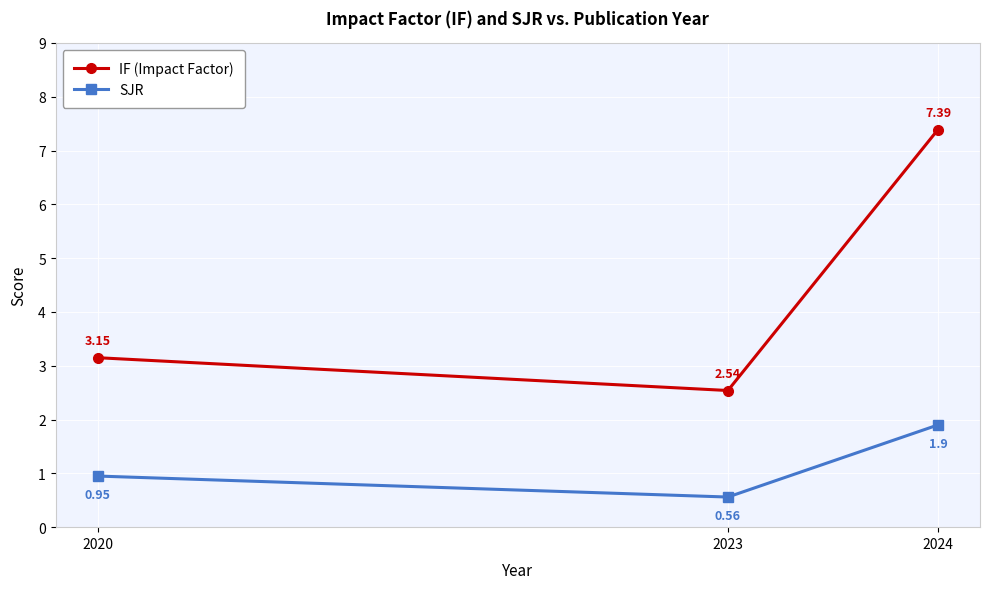

What is the difference between the SJR values at 2023 and 2020?

0.4